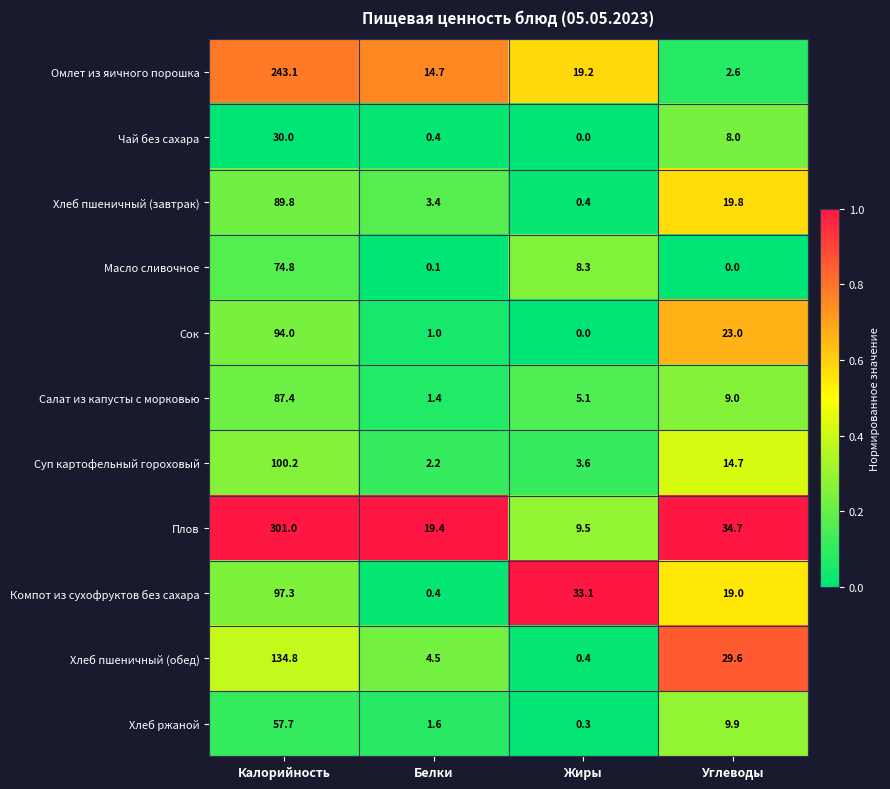

What is the difference between the Плов values at Калорийность and Углеводы?

266.3